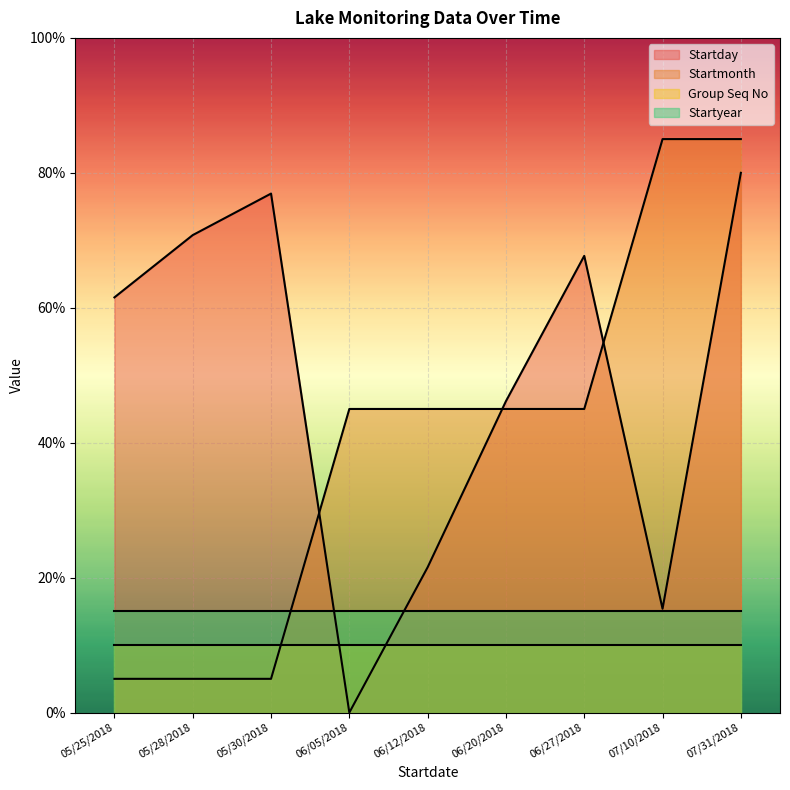

Is it true that Startmonth equals 85.0 at 07/31/2018?

True